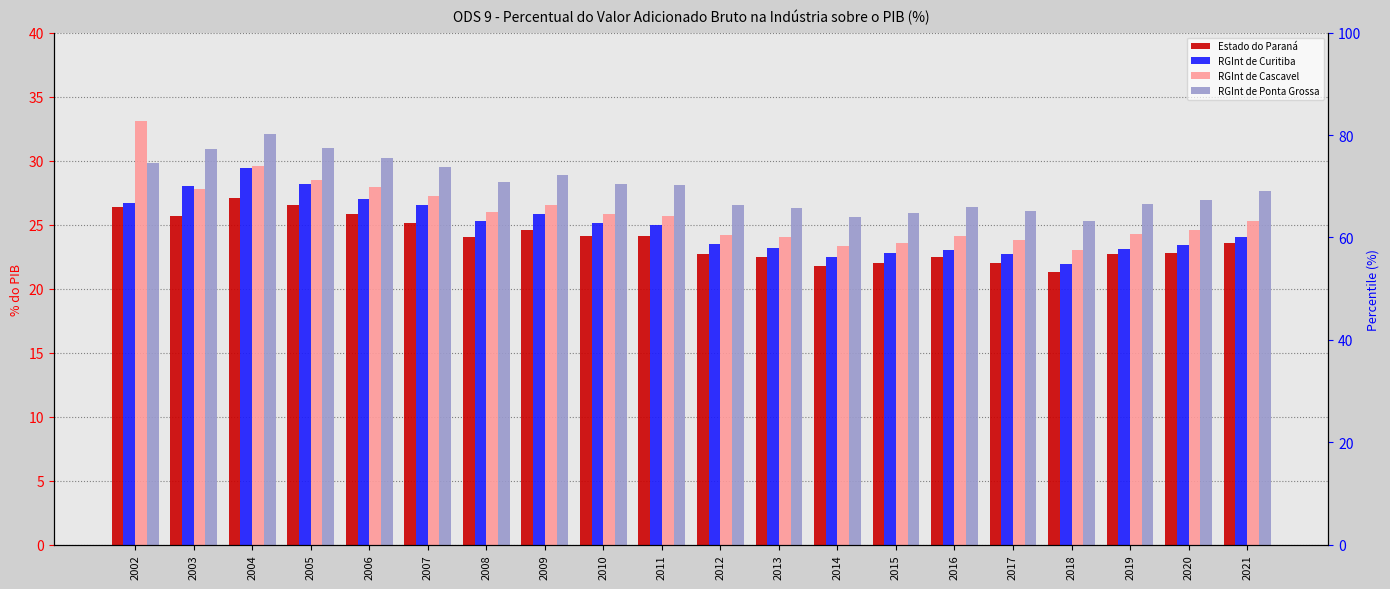

How many bars are there in total?

80